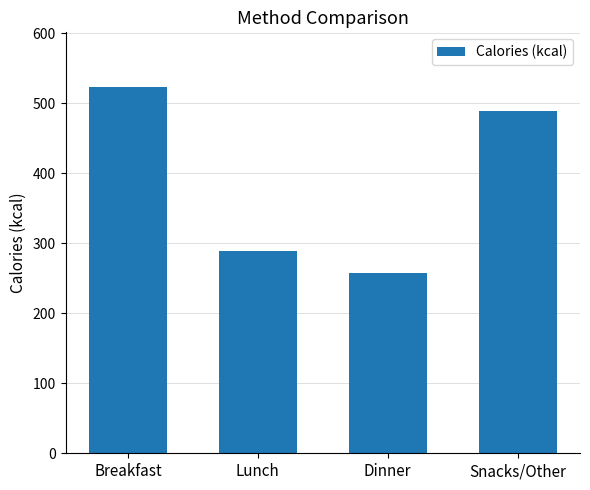

How many data points are less than 489?

2